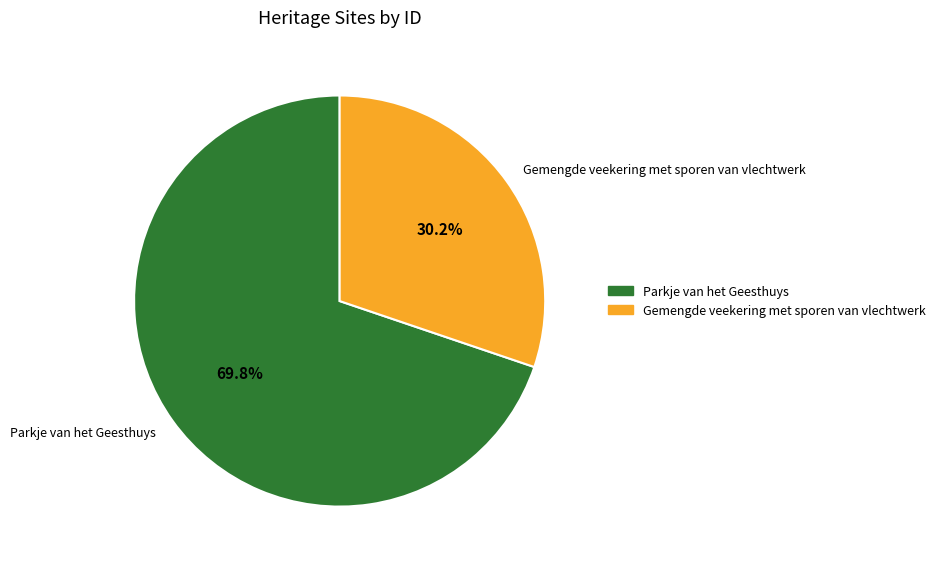

Does any single category account for the majority?

Yes